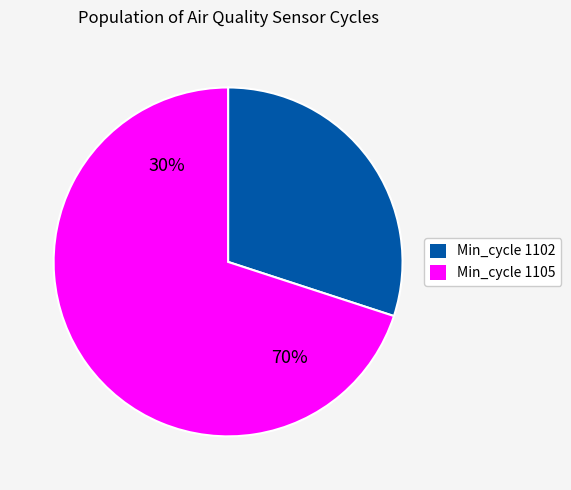

Is 1102 the majority of the pie?

No